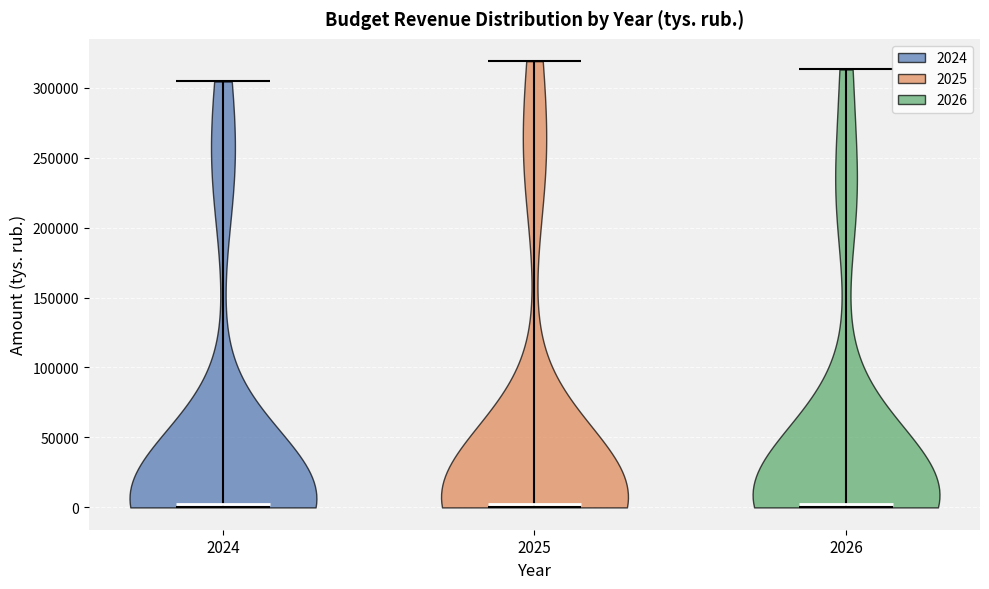

Reading left to right, read every violin against the y-axis: where its median line is, and the lowest and highest points it reaches. The values are not printed on the chart, so give them approximately, as read against the axis.

2024: median line 0, lowest point 0, highest point 305000
2025: median line 0, lowest point 0, highest point 320000
2026: median line 5000, lowest point 0, highest point 315000